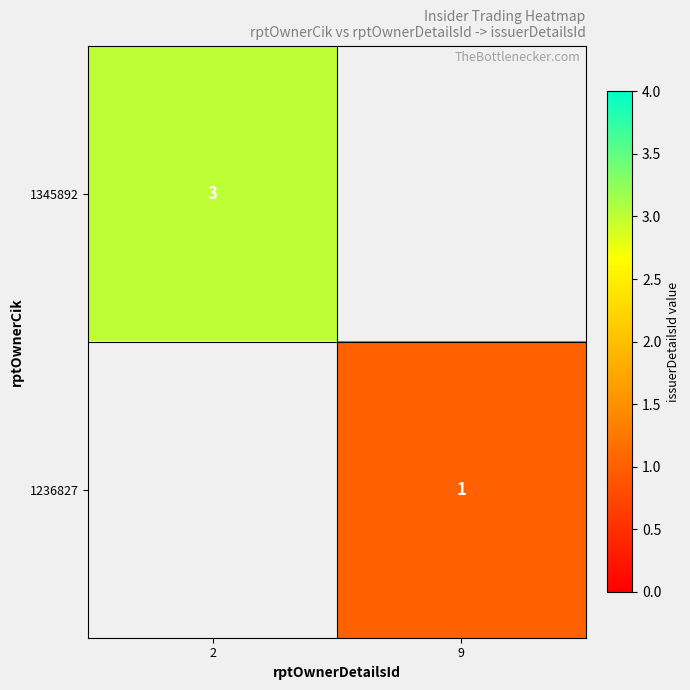

The 1345892 series shows 5 at 2. True or false?

False